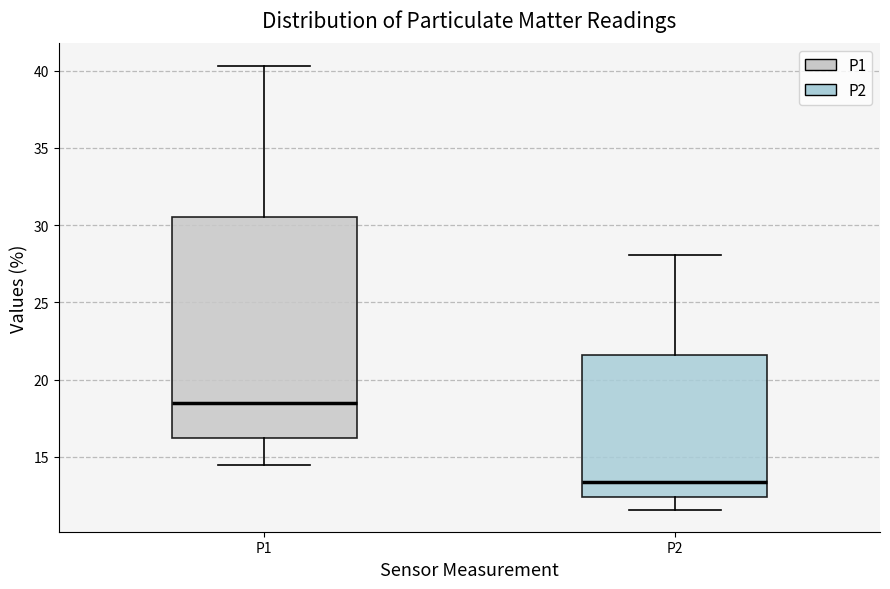

Comparing the boxes themselves (not the whiskers), which one is the tallest?

P1